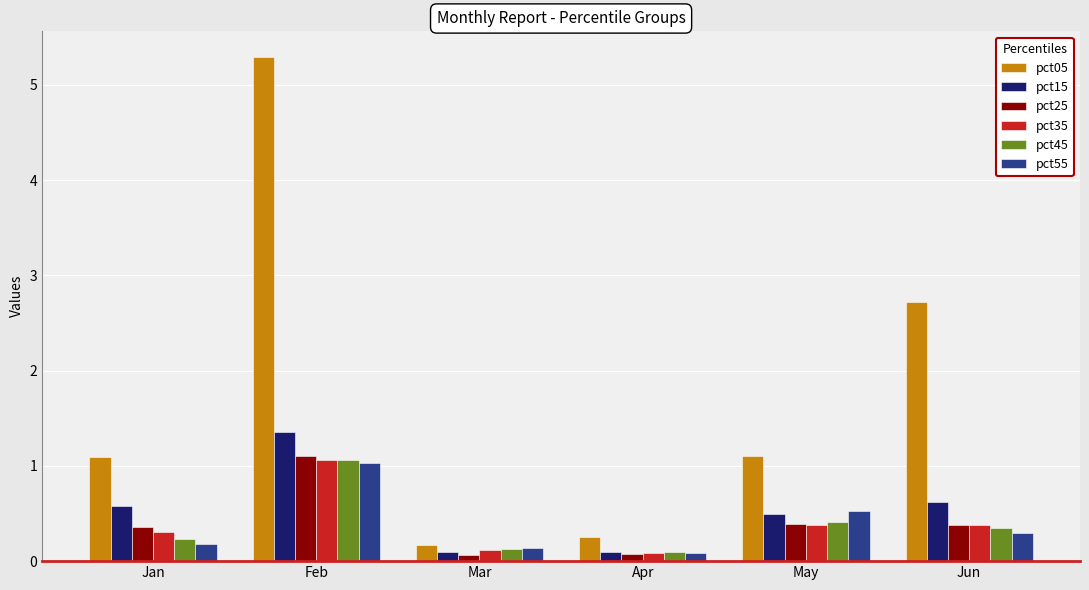

What is the total value across all series at Jun?

4.7